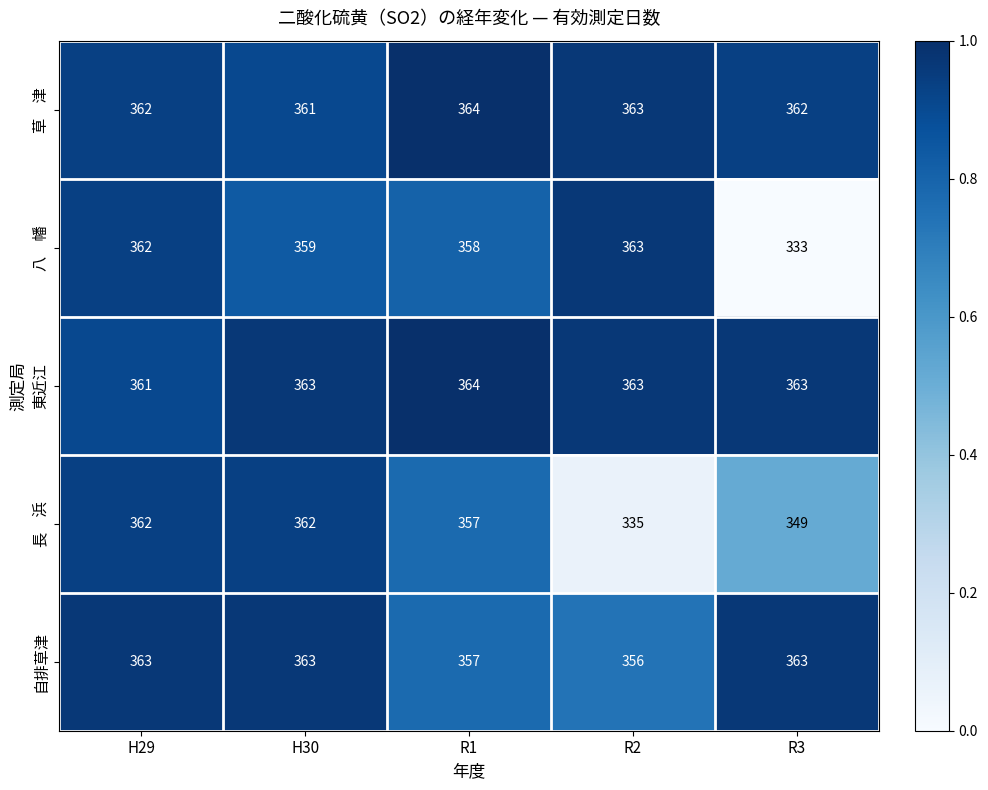

True or false: 東近江 has a value of 583 at R1.

False